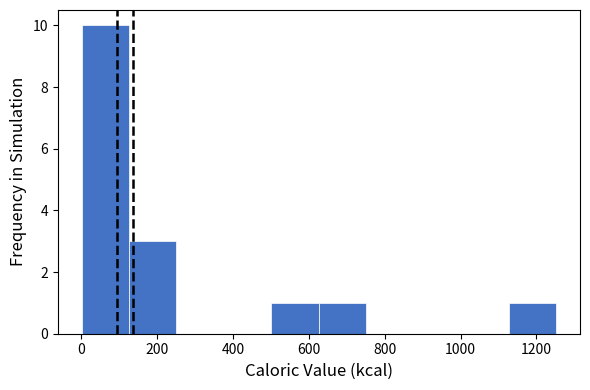

Over which range of the x-axis is the bar tallest?

0 to 120